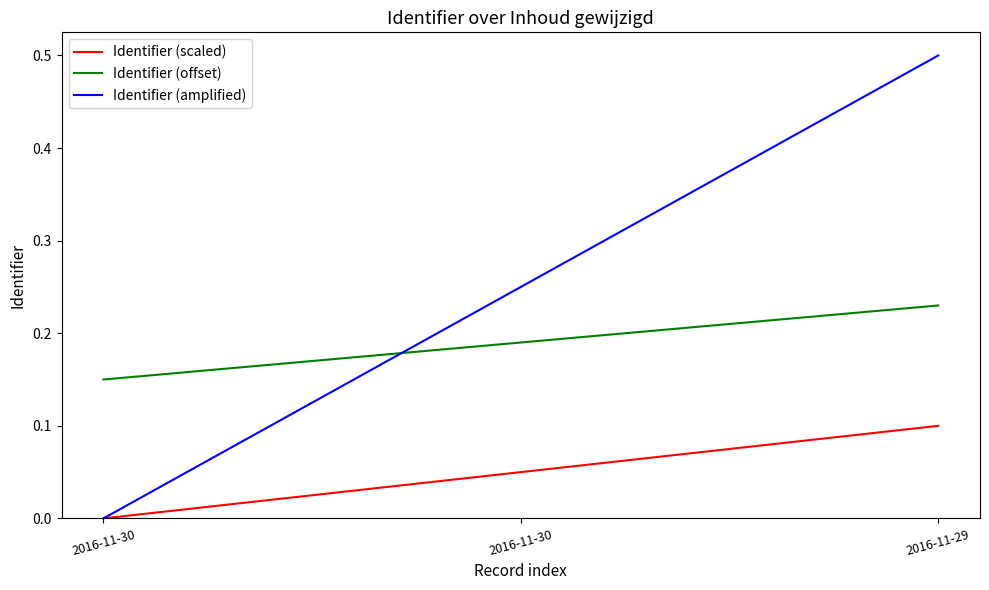

What is the value of the Identifier (amplified) point at the 3rd from the left?

0.5